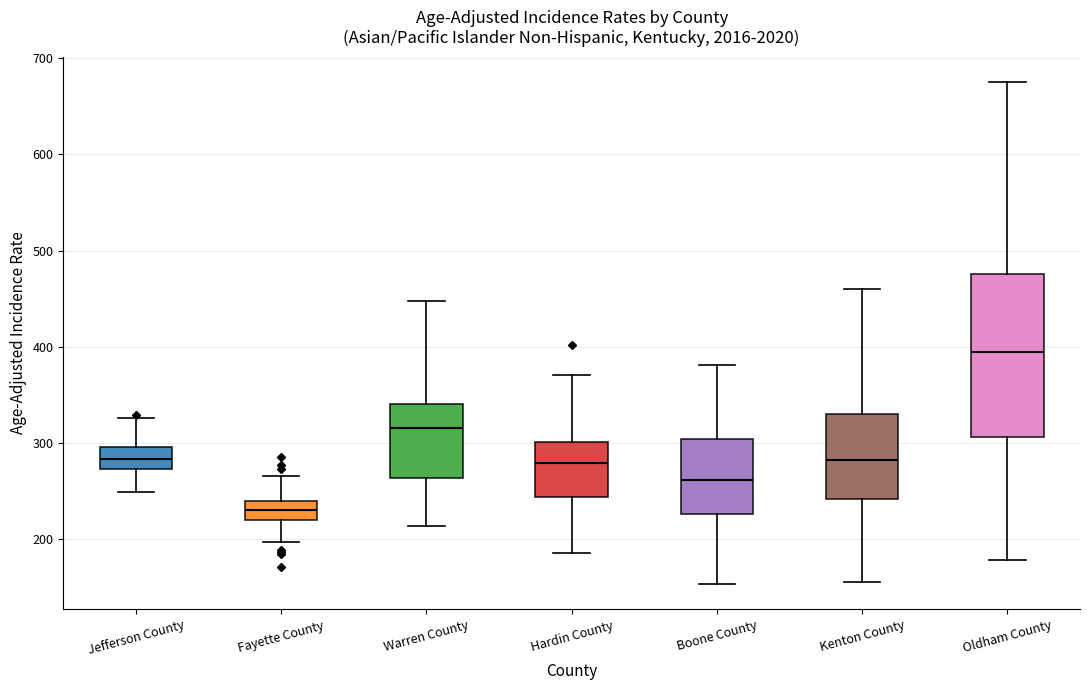

Reading left to right, transcribe this box plot: for each box, give where its median line is, the range the box spans, and where its two whiskers end, as read against the y-axis. The values are not printed on the chart, so give them approximately, as read against the axis.

Jefferson County: median 280, box 270 to 300, whiskers 250 to 330
Fayette County: median 230, box 220 to 240, whiskers 200 to 270
Warren County: median 320, box 260 to 340, whiskers 210 to 450
Hardin County: median 280, box 240 to 300, whiskers 190 to 370
Boone County: median 260, box 230 to 300, whiskers 150 to 380
Kenton County: median 280, box 240 to 330, whiskers 160 to 460
Oldham County: median 390, box 310 to 480, whiskers 180 to 680